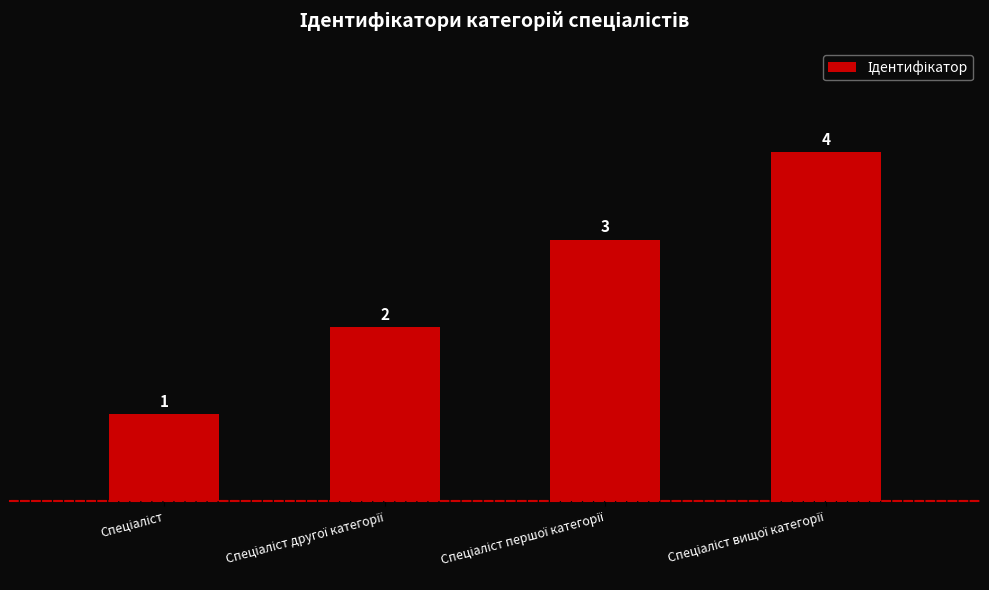

How many series are shown in this chart?

1